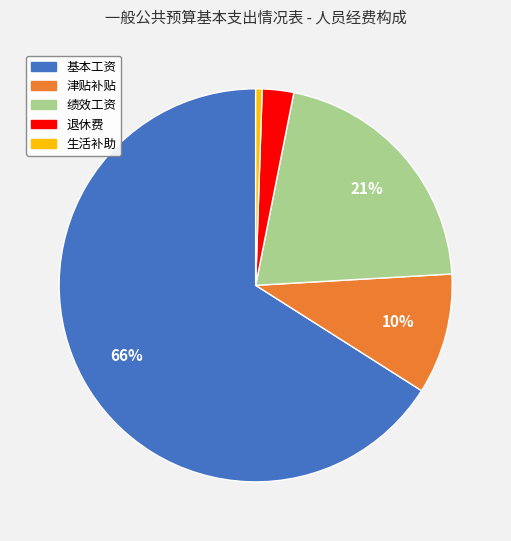

Which category has the biggest portion of the pie?

基本工资